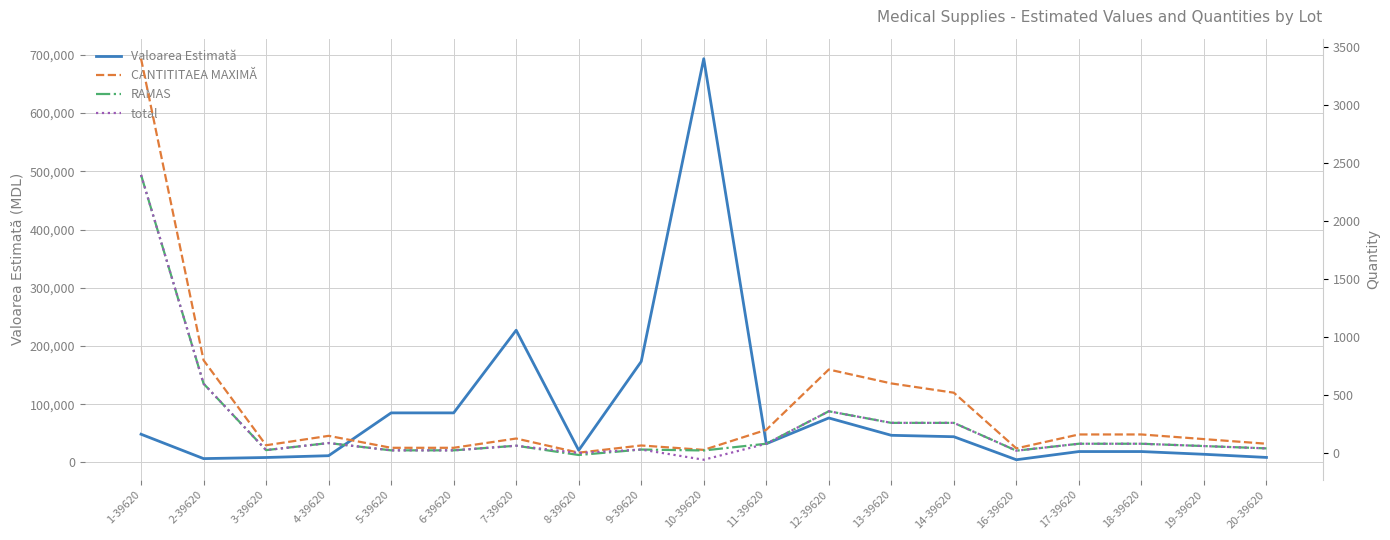

Does the chart display data point markers on the line(s)?

No